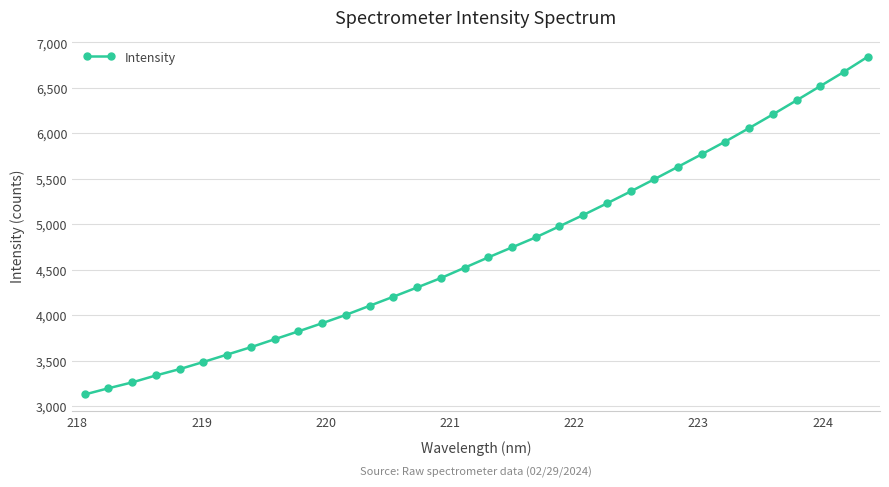

What is the value of the 20th point from the left?

4855.4